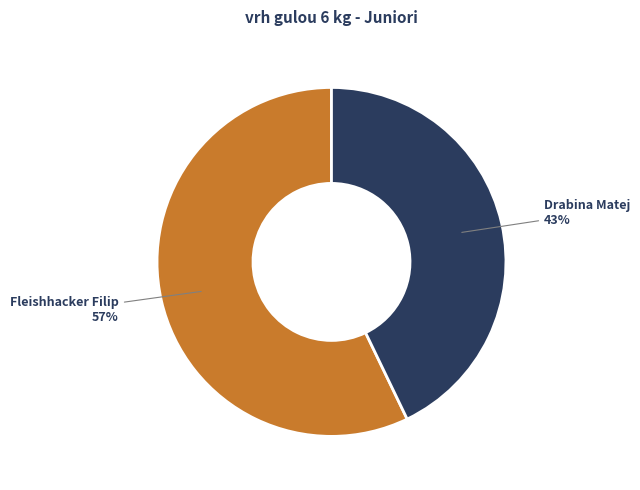

Do Drabina Matej and Fleishhacker Filip together represent more than half of the pie?

Yes